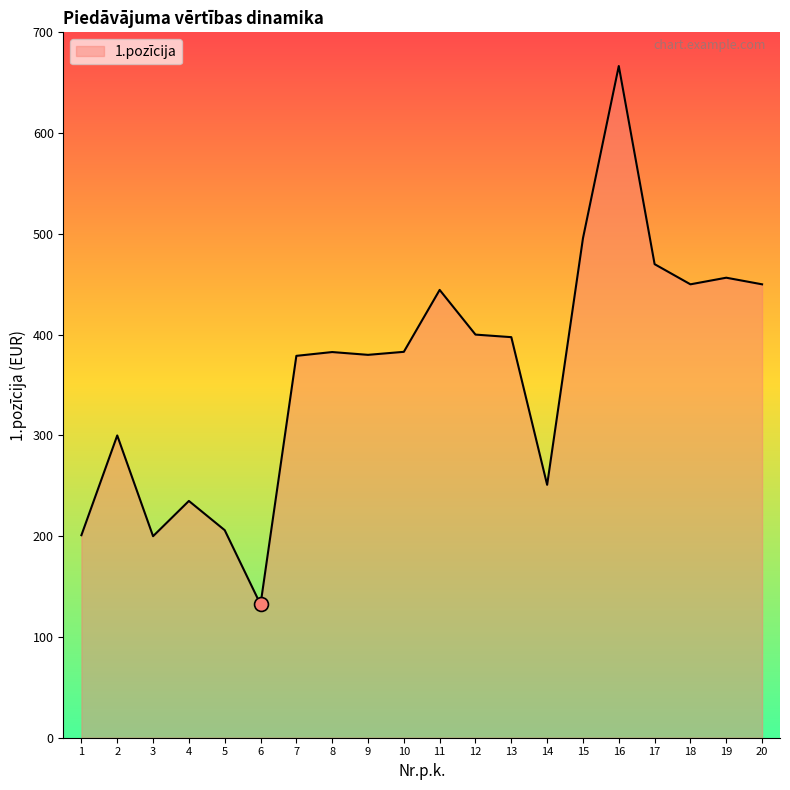

At which category does the chart reach its peak across all series?

16